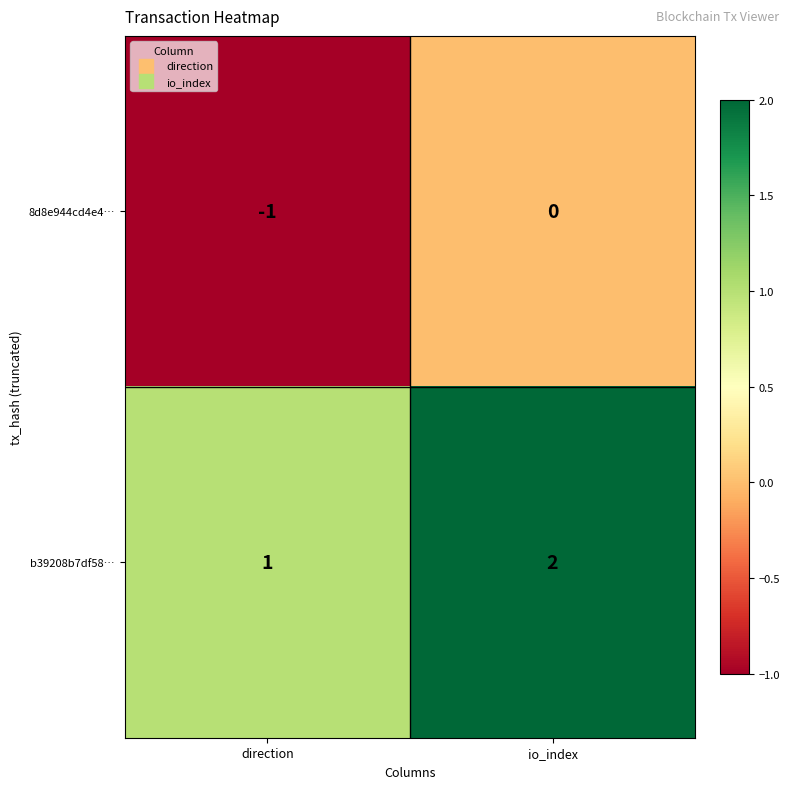

Which category has the lowest value across all series?

direction